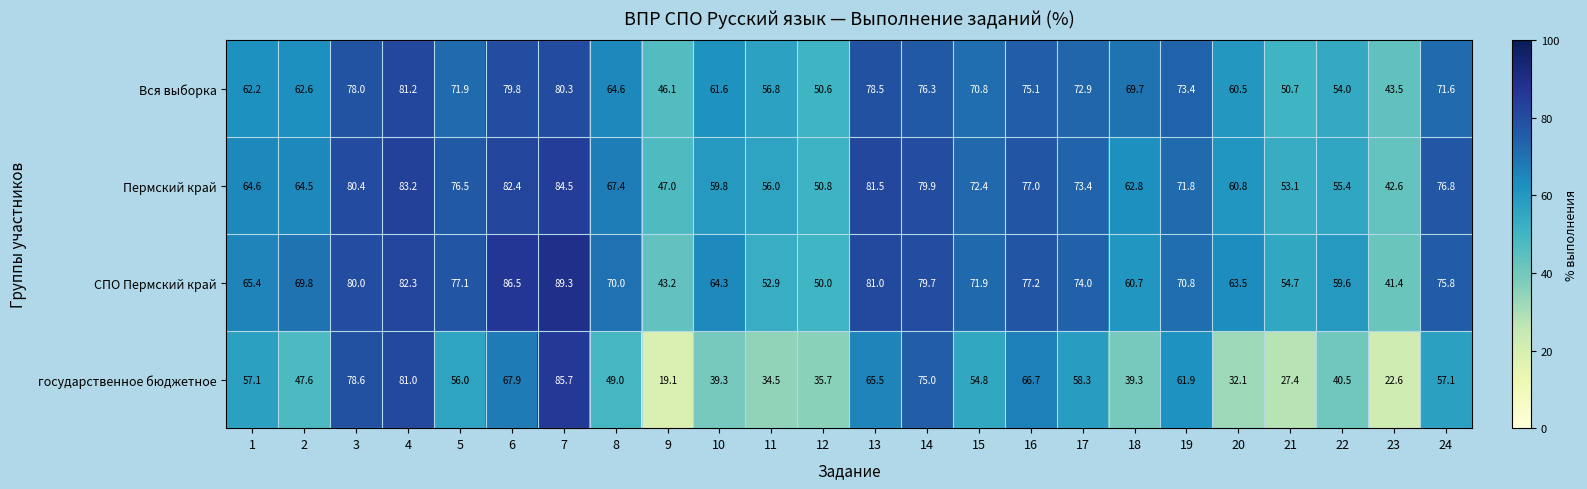

Which label corresponds to the smallest value in the chart?

9